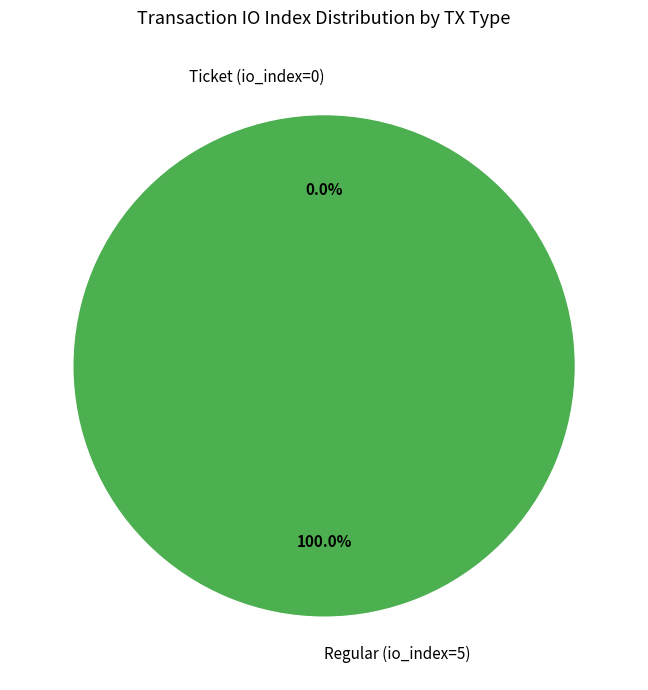

What is the change in value from Ticket (io_index=0) to Regular (io_index=5)?

+5